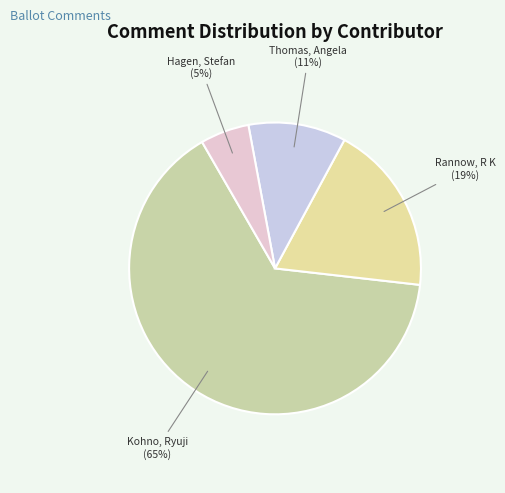

True or false: Kohno, Ryuji accounts for 65% of the total.

True